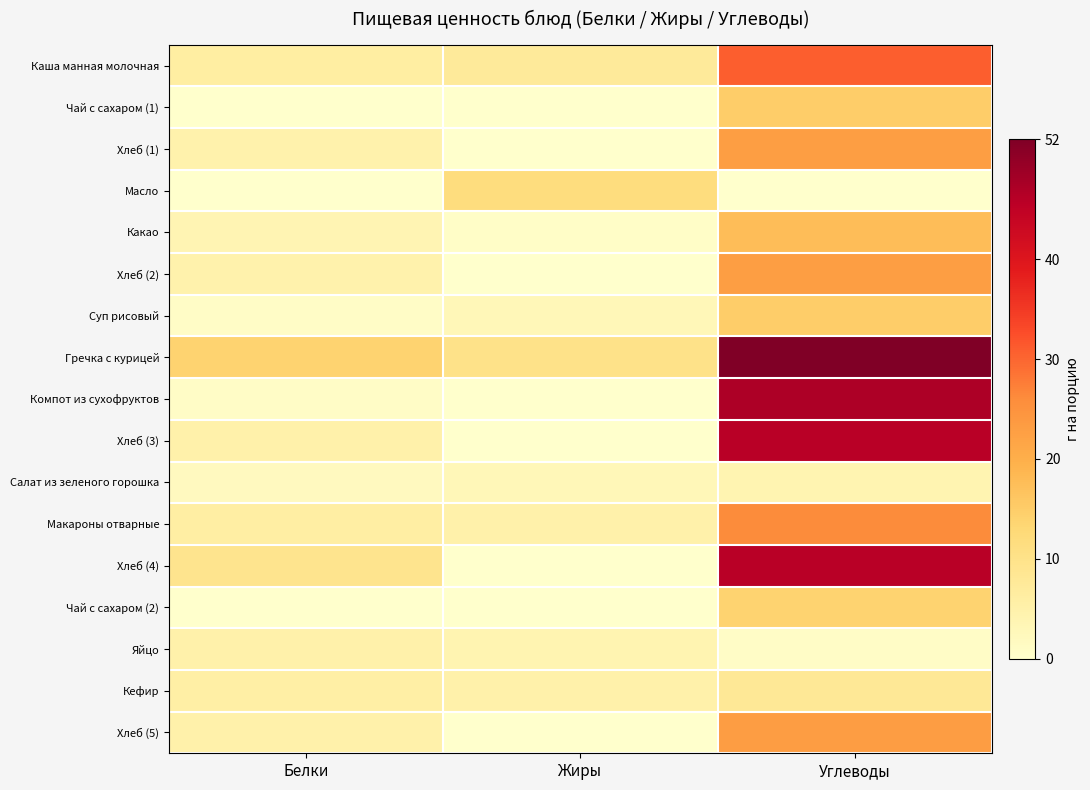

What is the total value across all series at Углеводы?

390.8